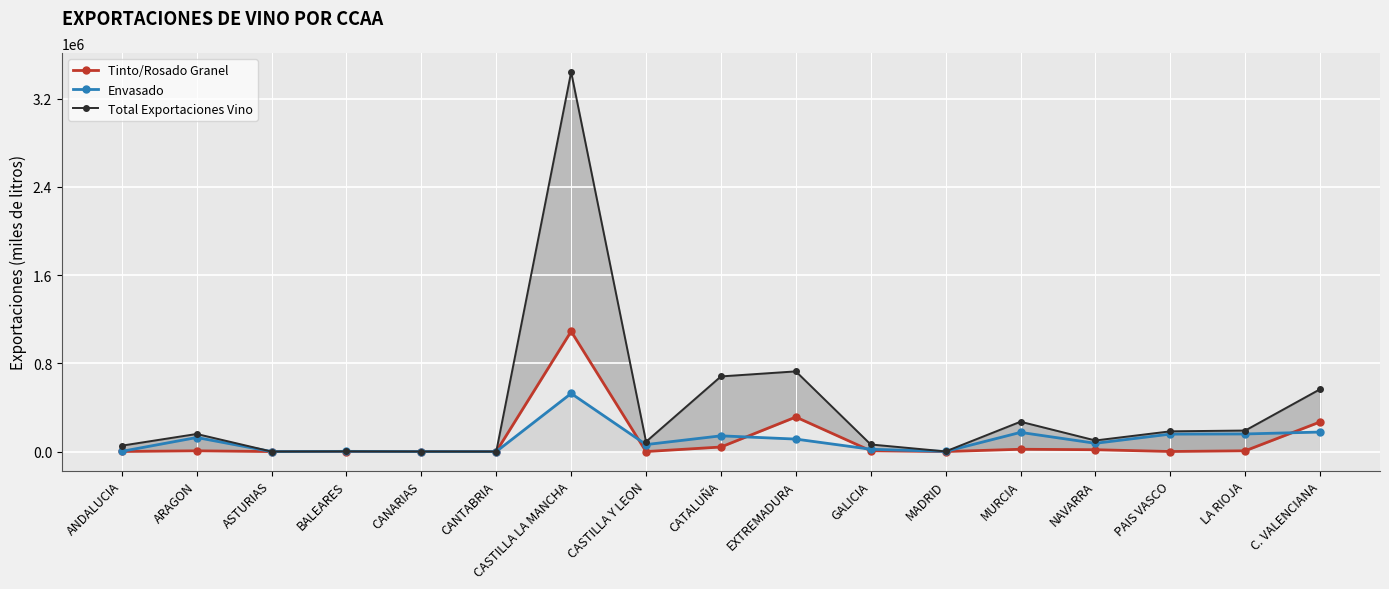

What is the label of the 11th point from the left?

GALICIA